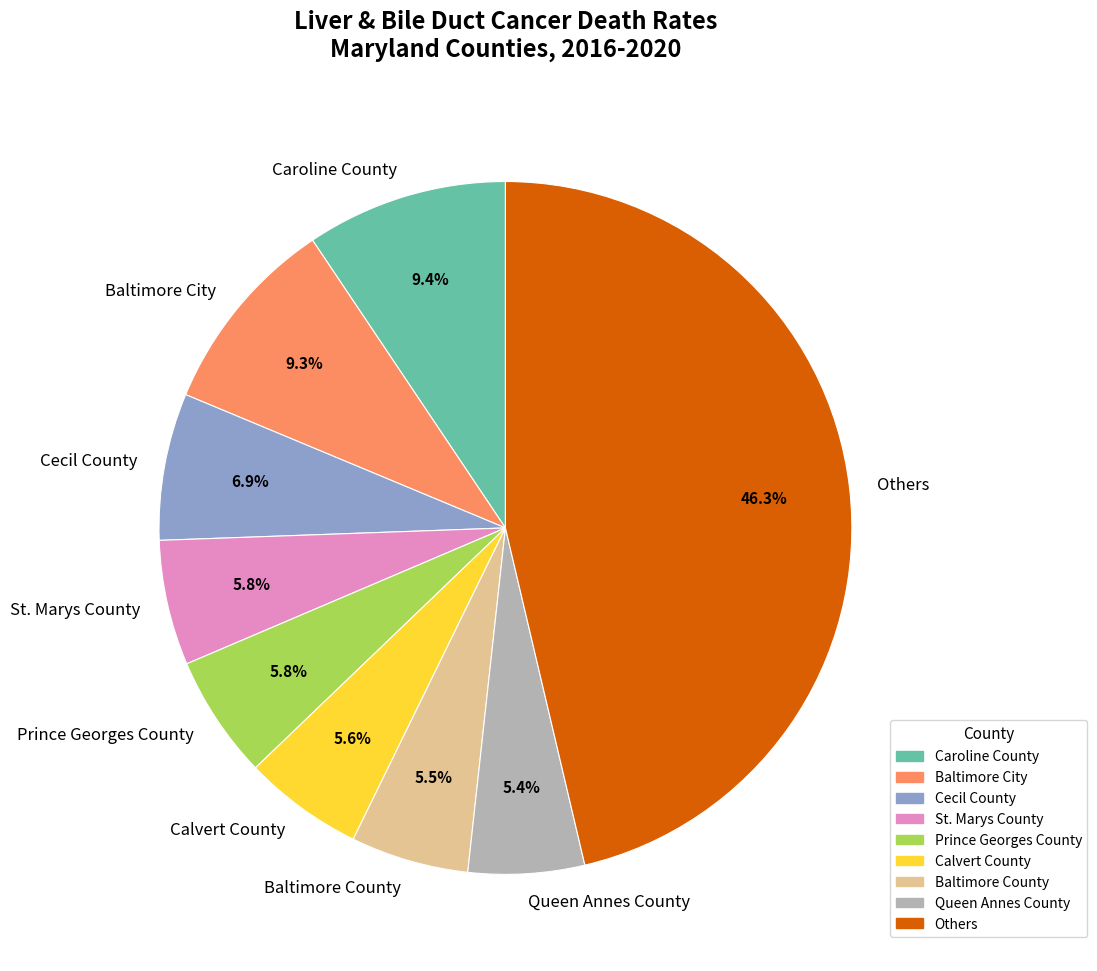

Approximately how many times larger is the value at Cecil County compared to St. Marys County?

1.2